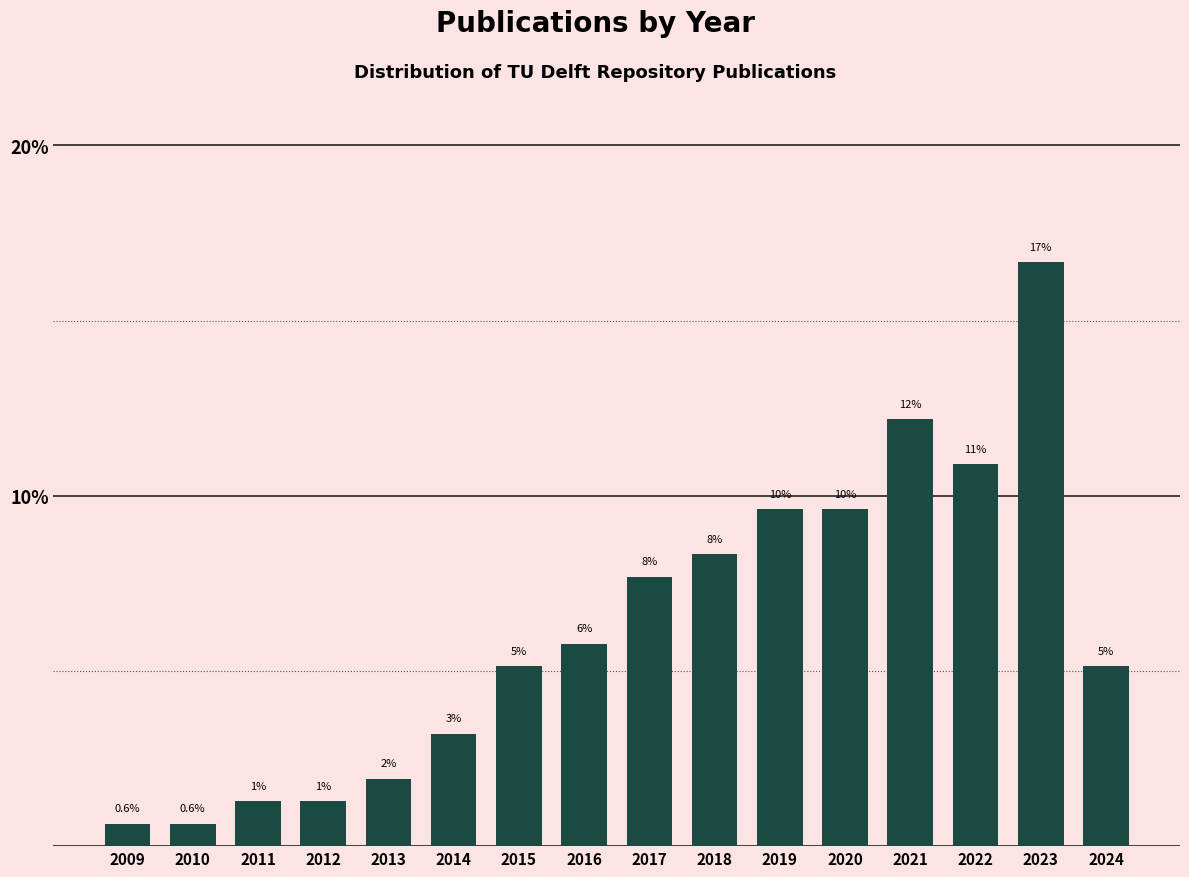

How many bars are there in total?

16